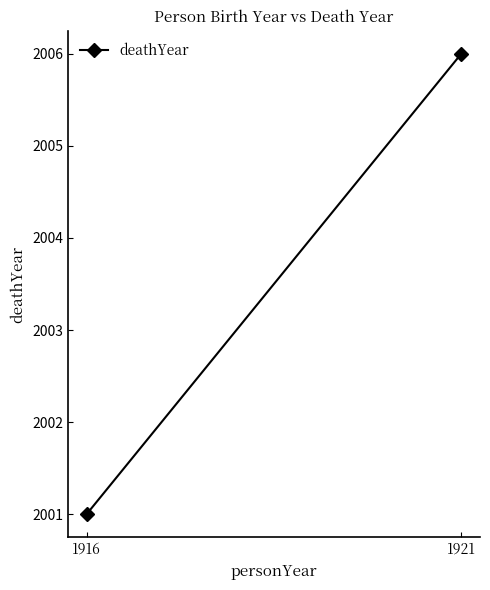

What is the value of the 1st point from the left?

2001